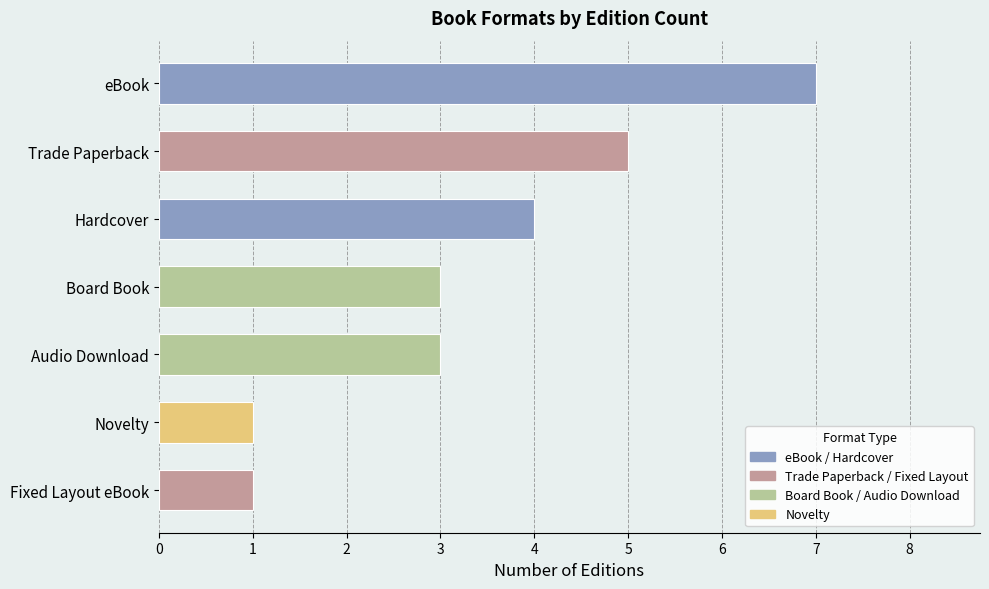

What is the change in value from Novelty to Audio Download?

+2